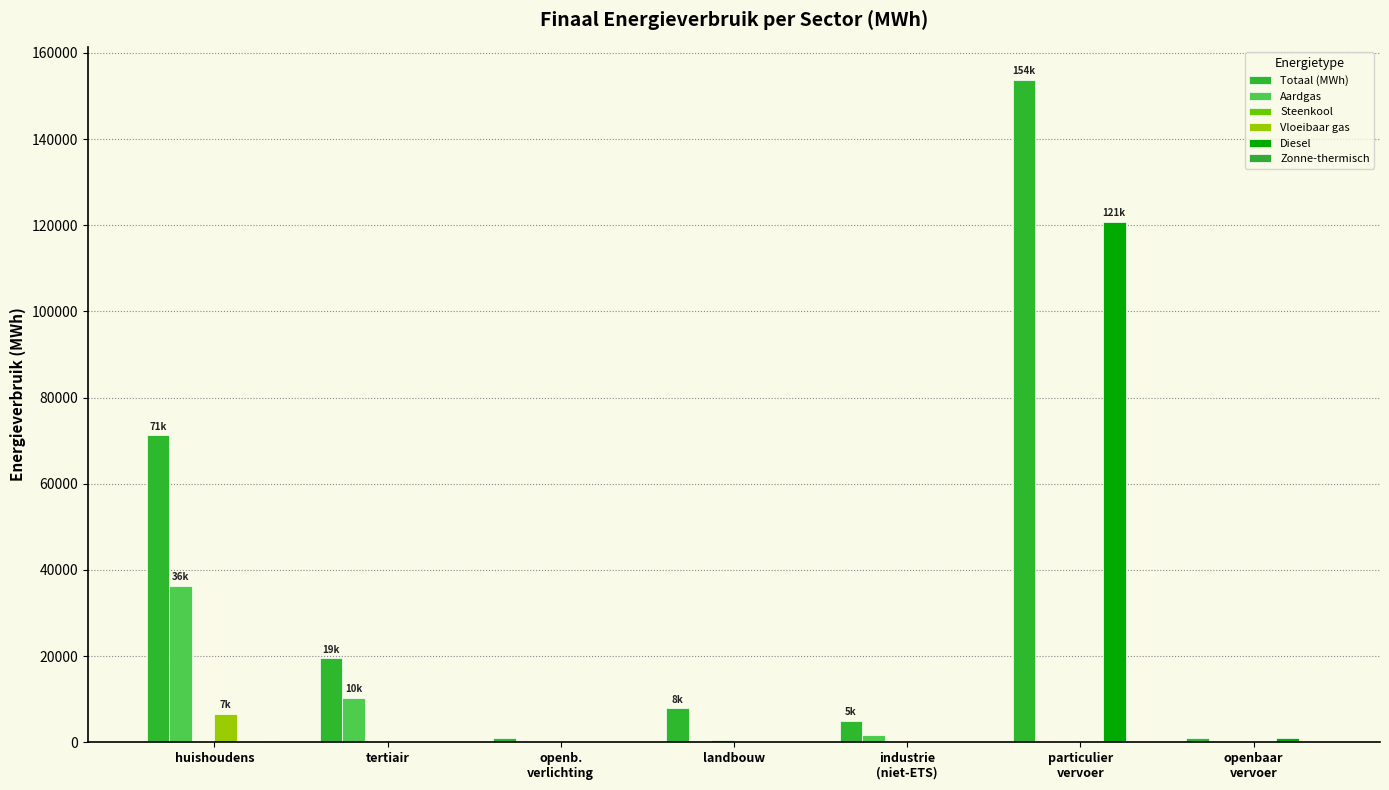

How many data points in Vloeibaar gas are above 122?

4